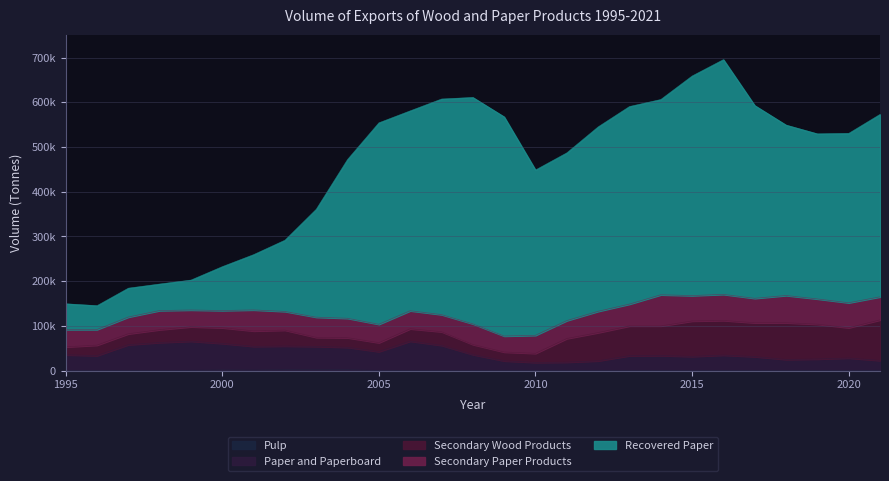

What is the greatest value displayed?

695307